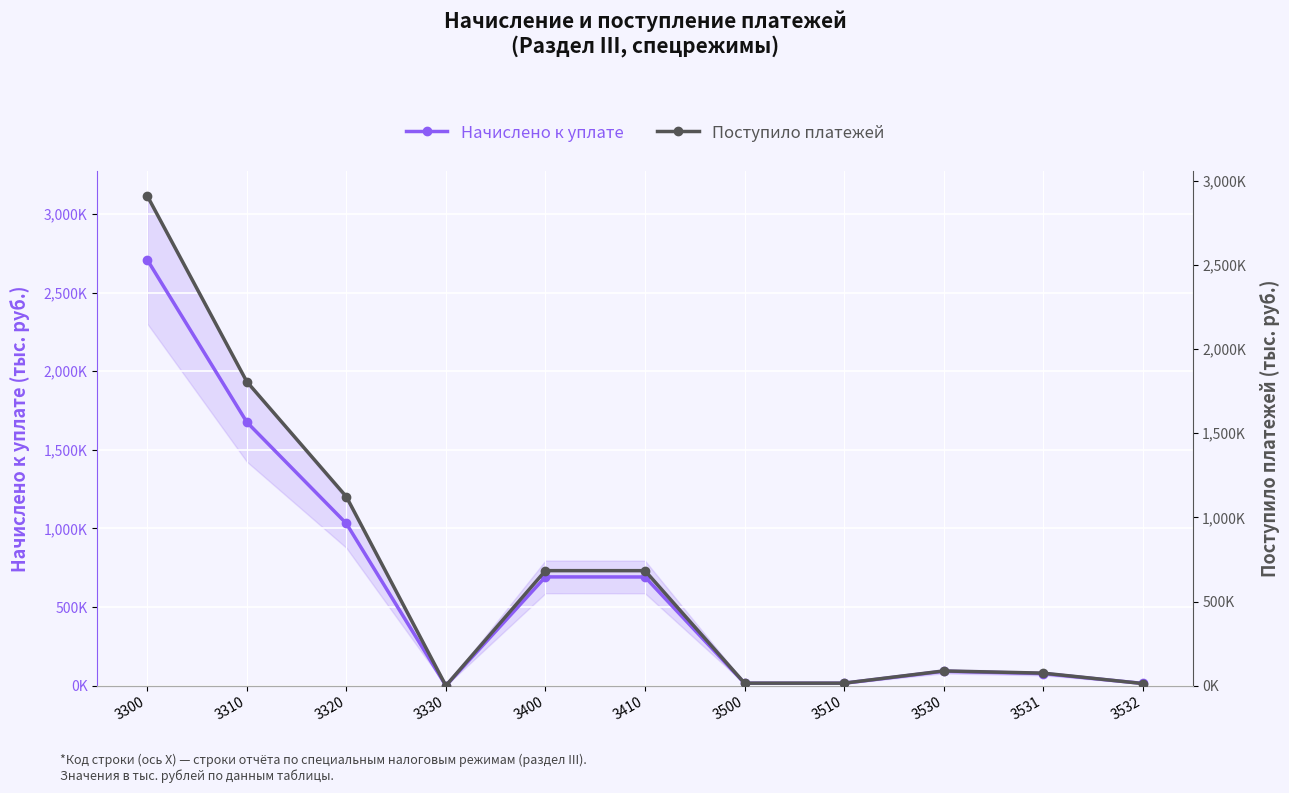

What is the approximate value of Начислено к уплате at 3530, to the nearest 100?

92000